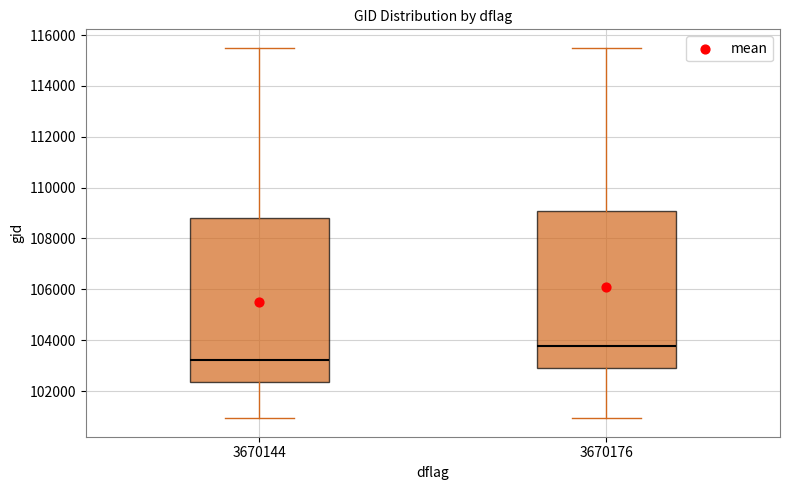

Reading left to right, read every box against the y-axis: the position of its median line, the range the box covers, and the ends of its whiskers. The values are not printed on the chart, so give them approximately, as read against the axis.

3670144: median 103200, box 102400 to 108800, whiskers 101000 to 115600
3670176: median 103800, box 103000 to 109000, whiskers 101000 to 115600